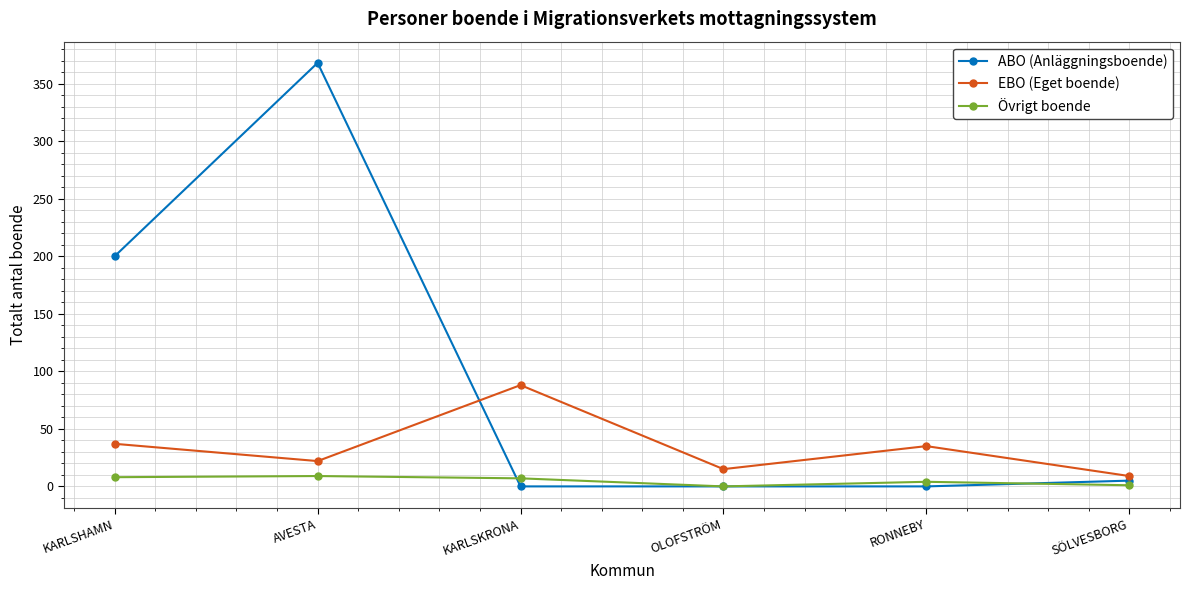

What is the difference between the second highest and second lowest values in the EBO (Eget boende) series?

22